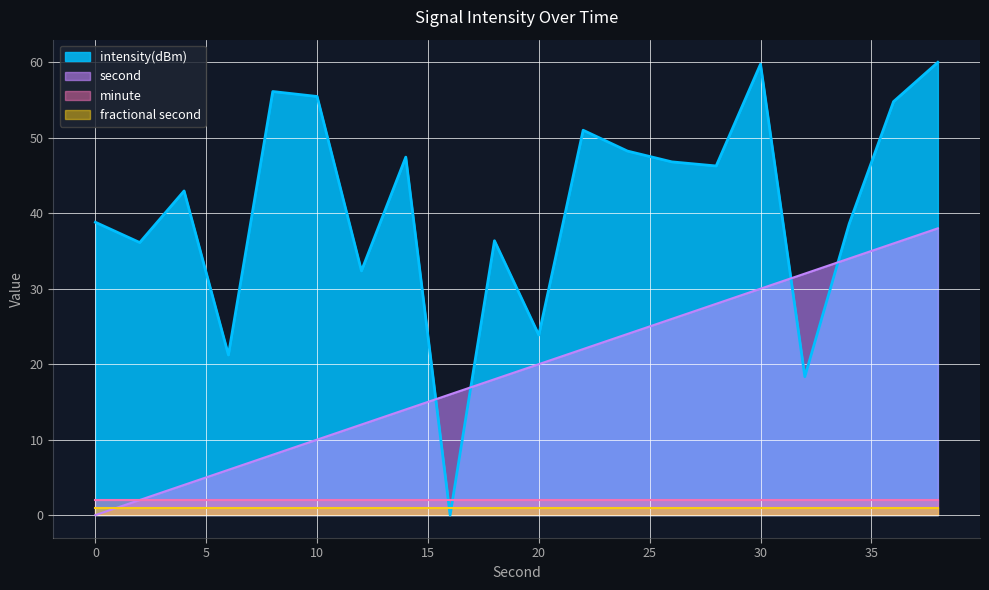

What is the sum of all second values?

380.0